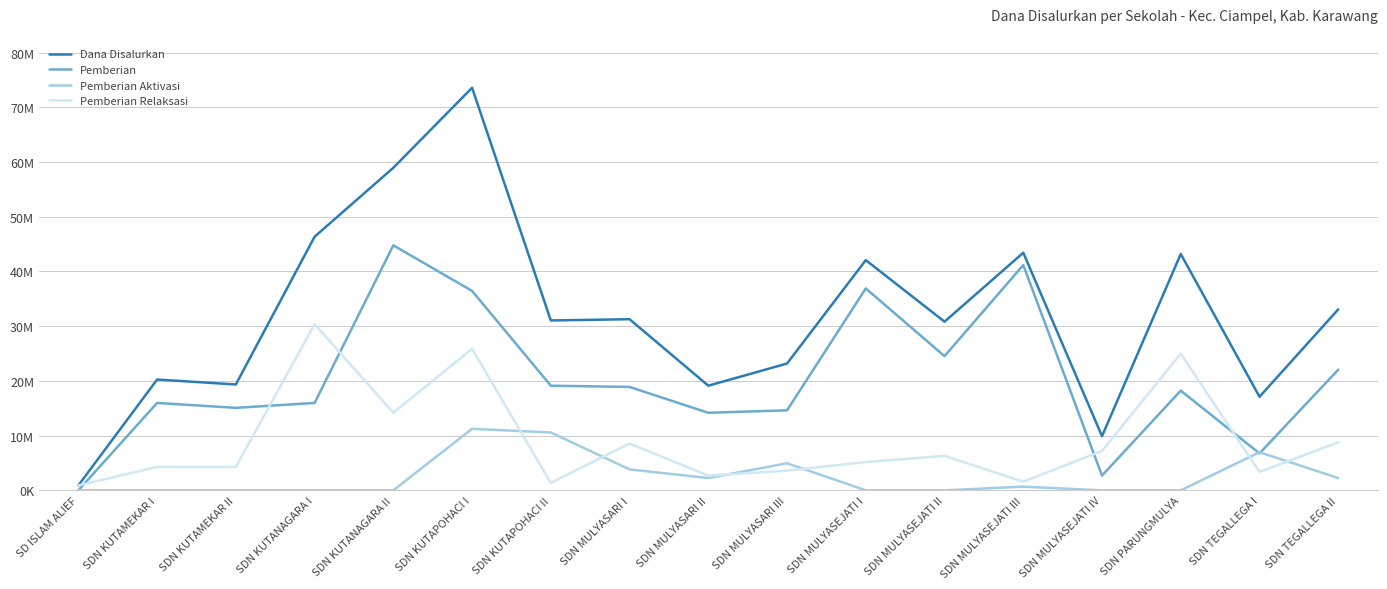

Where is the first local minimum for Pemberian Relaksasi?

SDN KUTANAGARA II